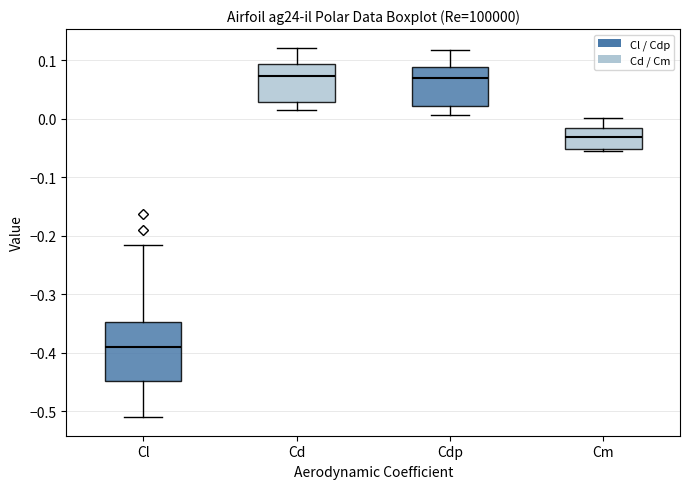

Which box's median line is the lowest?

Cl